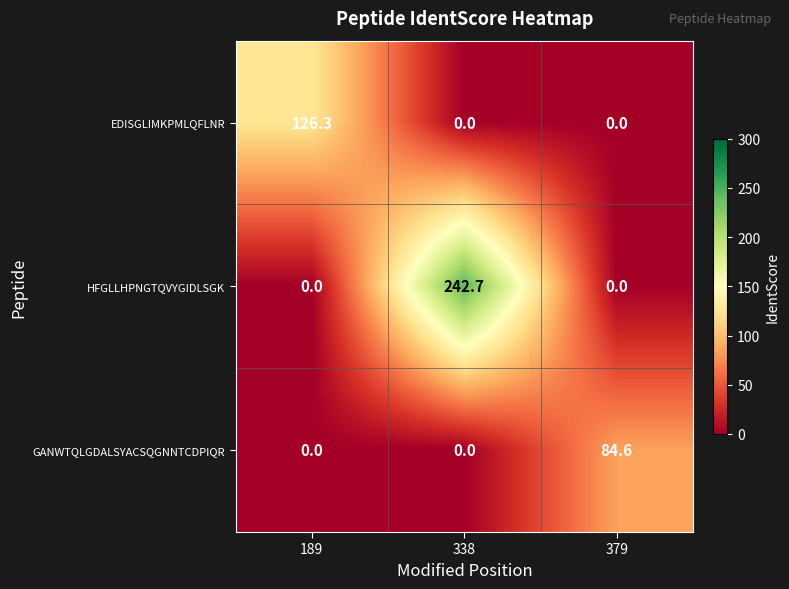

Reading right to left, transcribe all the data shown in this chart.

EDISGLIMKPMLQFLNR: 379=0.0	338=0.0	189=126.3
HFGLLHPNGTQVYGIDLSGK: 379=0.0	338=242.7	189=0.0
GANWTQLGDALSYACSQGNNTCDPIQR: 379=84.6	338=0.0	189=0.0